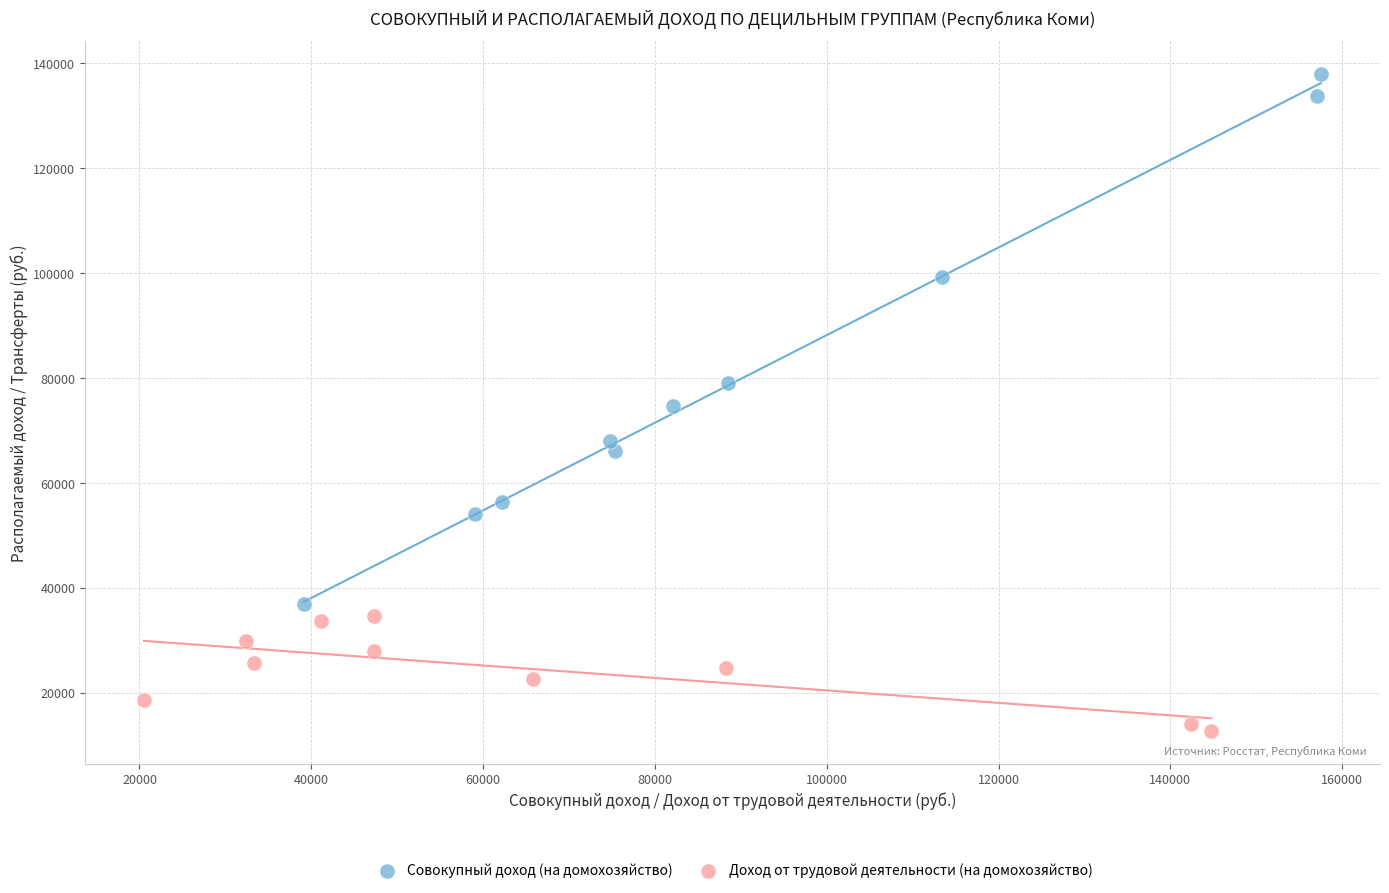

What are all the series names shown in the legend?

Совокупный доход (на домохозяйство), Доход от трудовой деятельности (на домохозяйство)